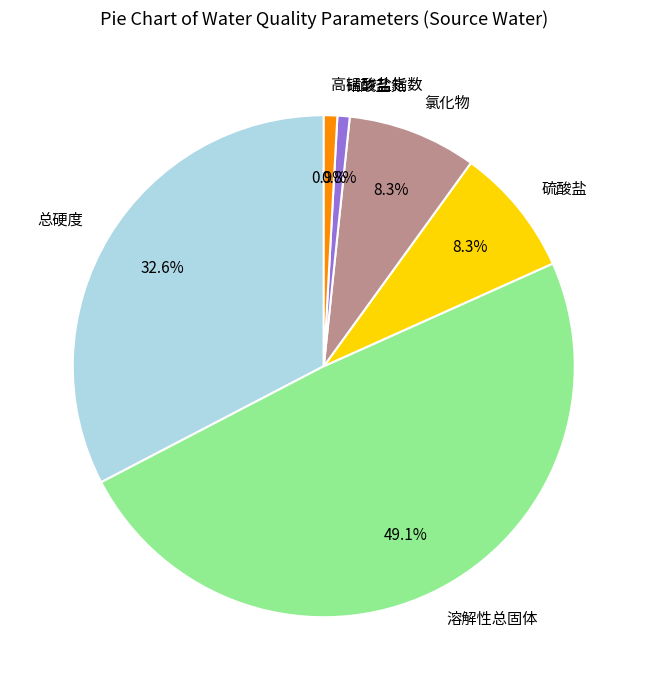

What percentage do 硫酸盐 and 硝酸盐氮 together represent?

9.1%